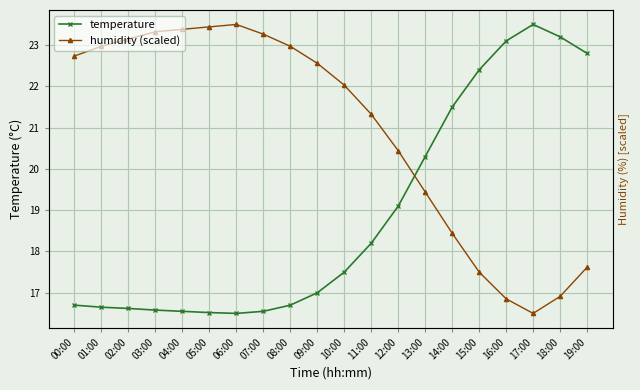

What is the value of the temperature point at the 5th from the left?

16.6